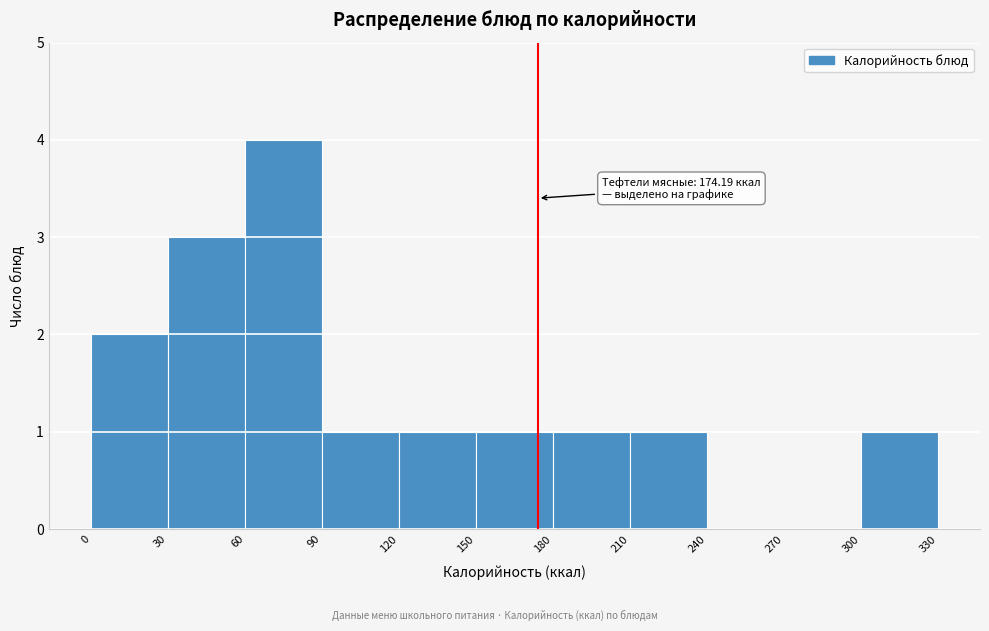

Which range on the x-axis has the tallest bar?

60 to 90